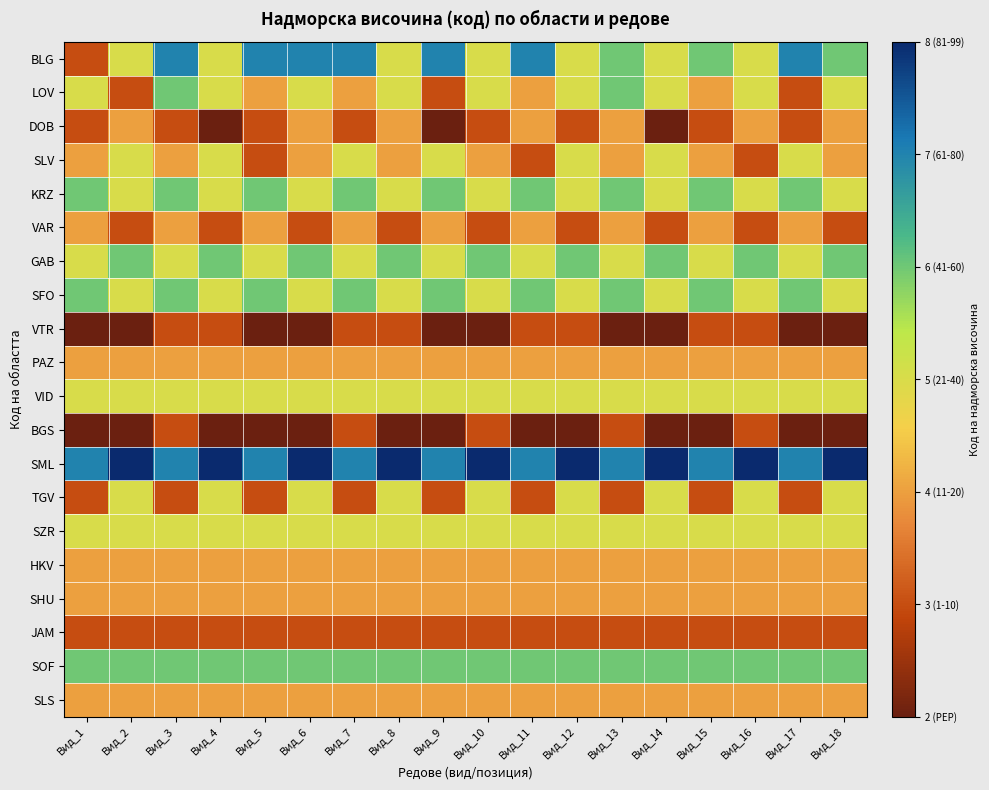

At how many categories does at least one series exceed 4?

18